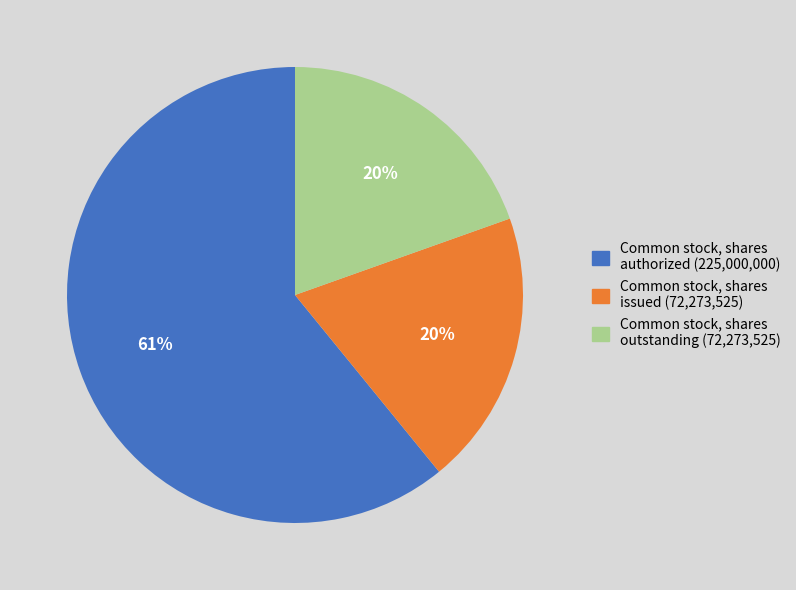

To the nearest percent, what portion does Common stock, shares issued represent?

20%